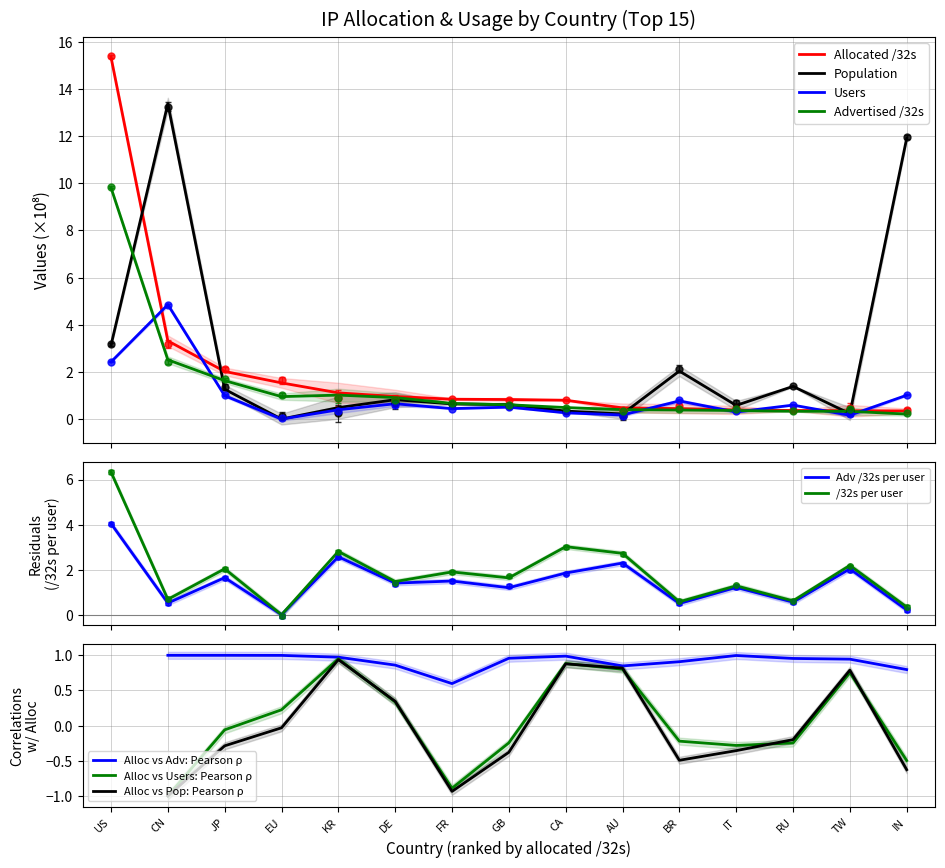

Reading left to right, transcribe all the data shown in this chart.

allocated_32s: 15.3	3.3	2.0	1.5	1.1	1.0	0.8	0.8	0.8	0.5	0.4	0.4	0.4	0.4	0.3
population: 3.1	13.4	1.3	0.0	0.5	0.8	0.6	0.6	0.3	0.2	2.0	0.6	1.4	0.2	11.9
users: 2.4	4.9	1.0	0.0	0.4	0.7	0.4	0.5	0.3	0.2	0.8	0.3	0.6	0.2	1.0
advertised_32s: 9.8	2.5	1.6	1.0	1.0	0.9	0.7	0.6	0.5	0.4	0.4	0.4	0.3	0.3	0.2
adv_per_user: 4.0	0.5	1.6	0.0	2.6	1.4	1.5	1.2	1.9	2.3	0.5	1.2	0.6	2.0	0.2
32s_per_user: 6.3	0.7	2.0	0.0	2.8	1.5	1.9	1.6	3.0	2.7	0.6	1.3	0.6	2.2	0.3